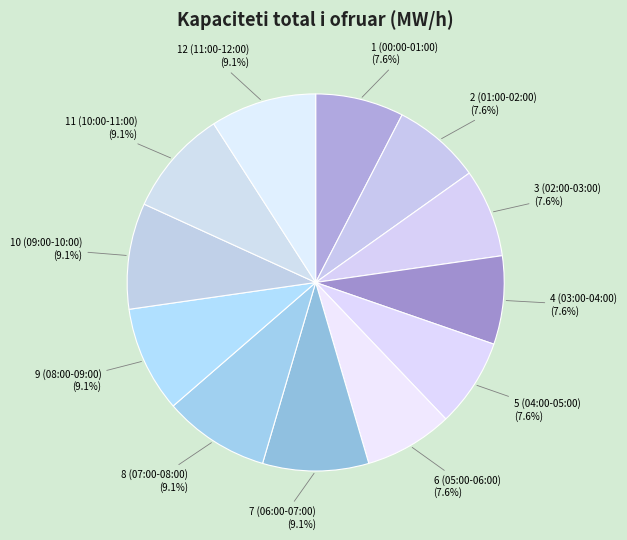

Approximately how many times larger is the value at 3 (02:00-03:00) compared to 4 (03:00-04:00)?

1.0